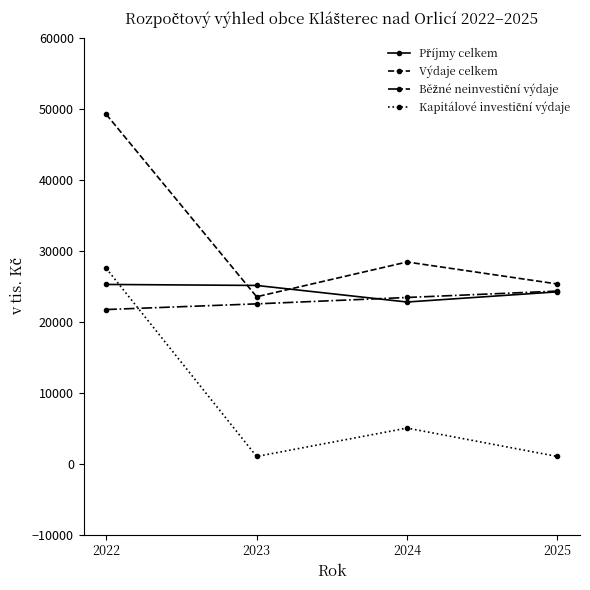

How many distinct data groups are displayed?

4